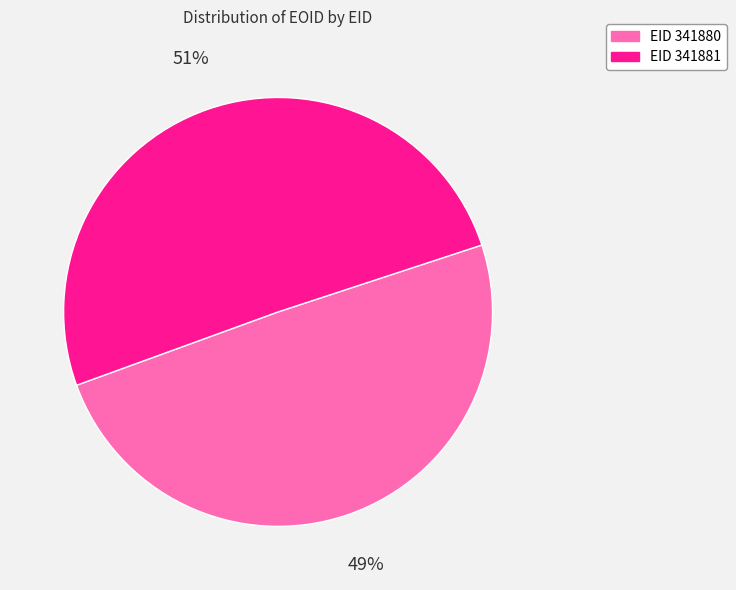

Count the number of slices in the pie.

2